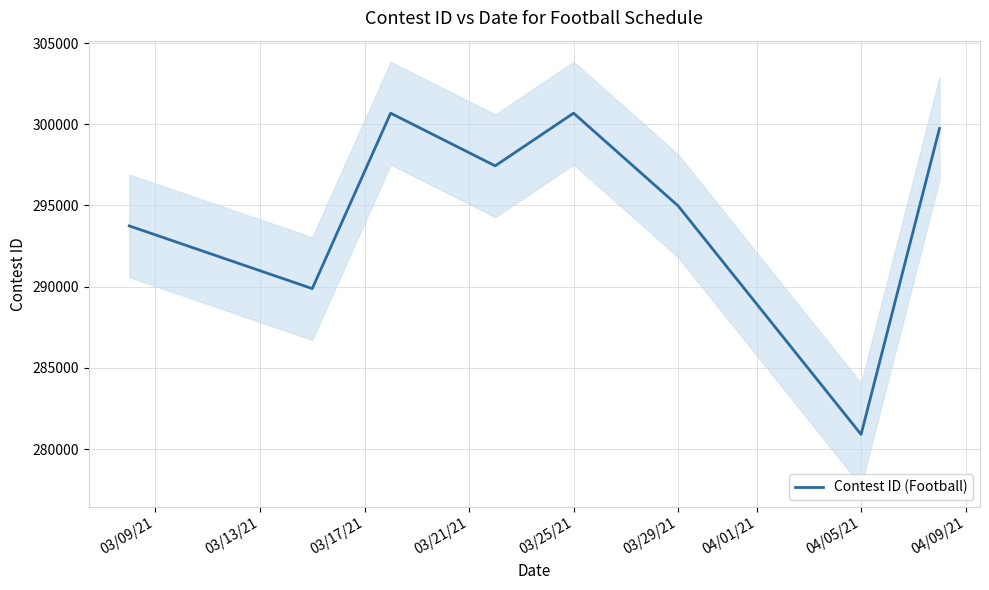

What is the difference between the second highest and second lowest values?

10799